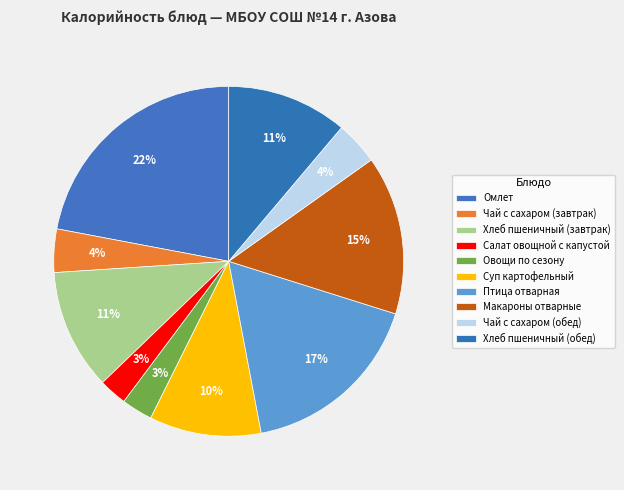

Does Птица отварная account for over 50% of the chart?

No